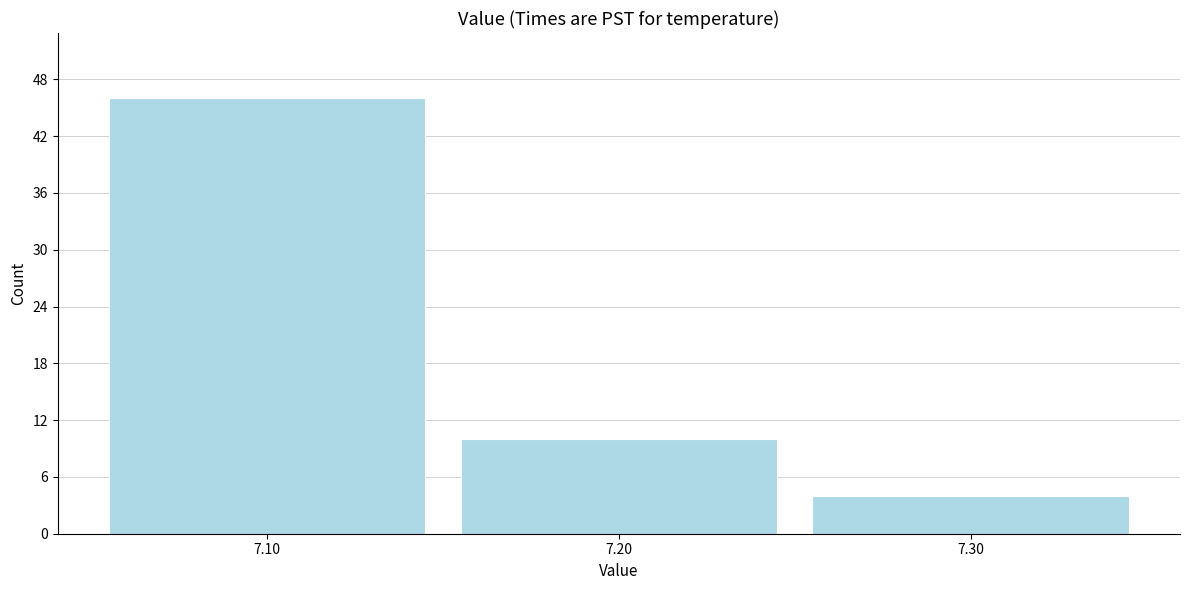

Reading left to right, transcribe all the data shown in this chart.

46	10	4